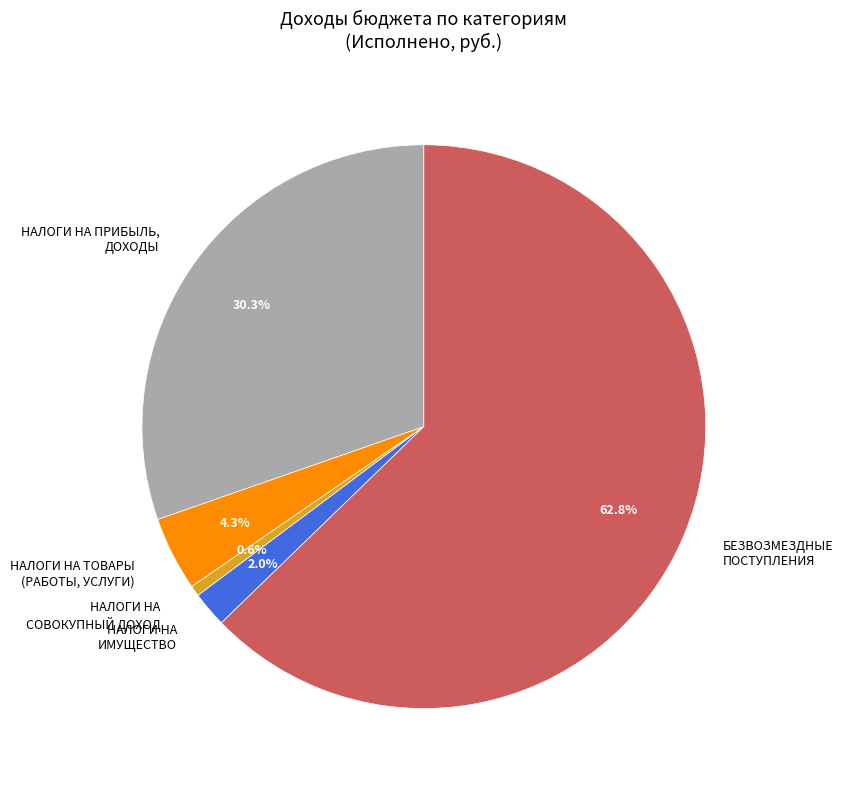

Count the number of slices in the pie.

5